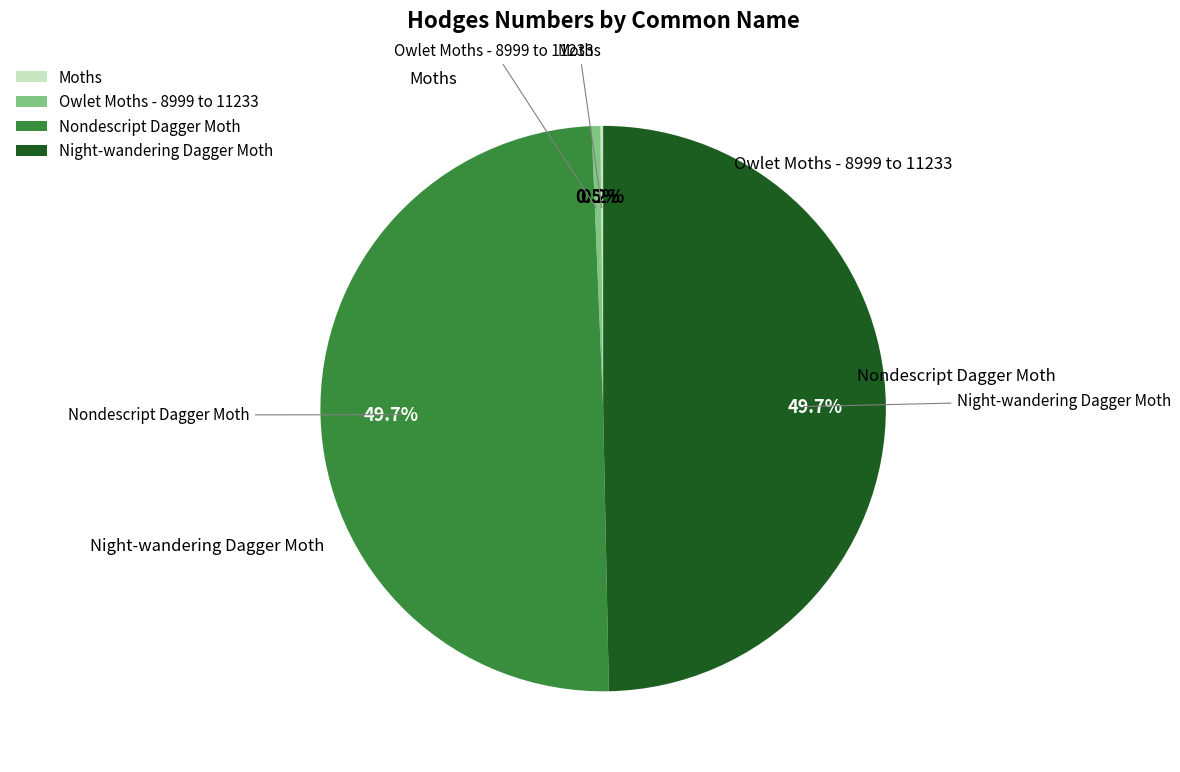

What portion of the pie excludes Night-wandering Dagger Moth?

50.3%